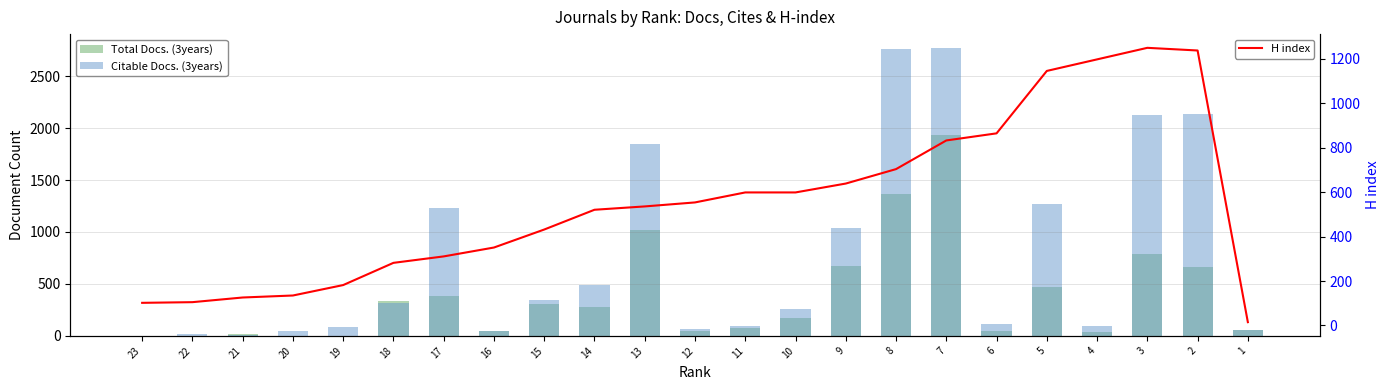

What are all the series names shown in the legend?

Total Docs. (3years), Citable Docs. (3years), H index